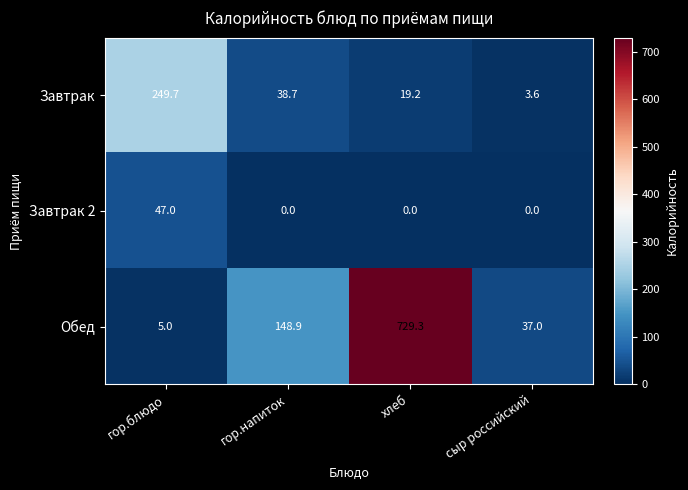

Count the number of categories in the chart.

4